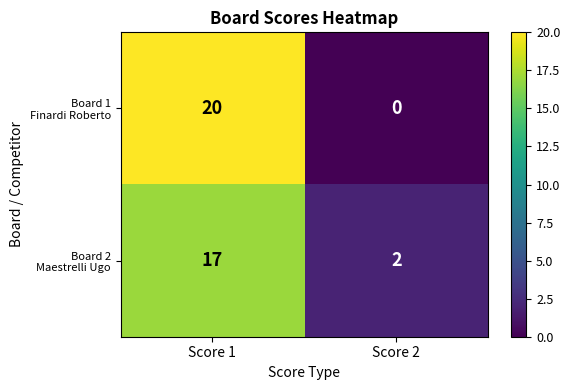

What is the total value across all series at Score 1?

37